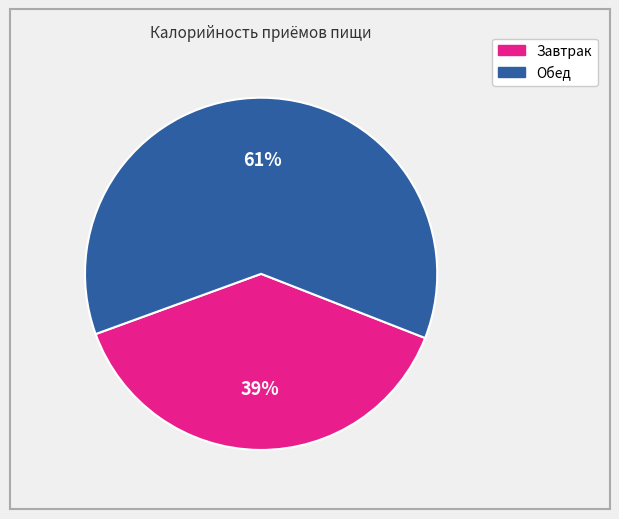

The Обед slice represents 47% of the pie. True or false?

False